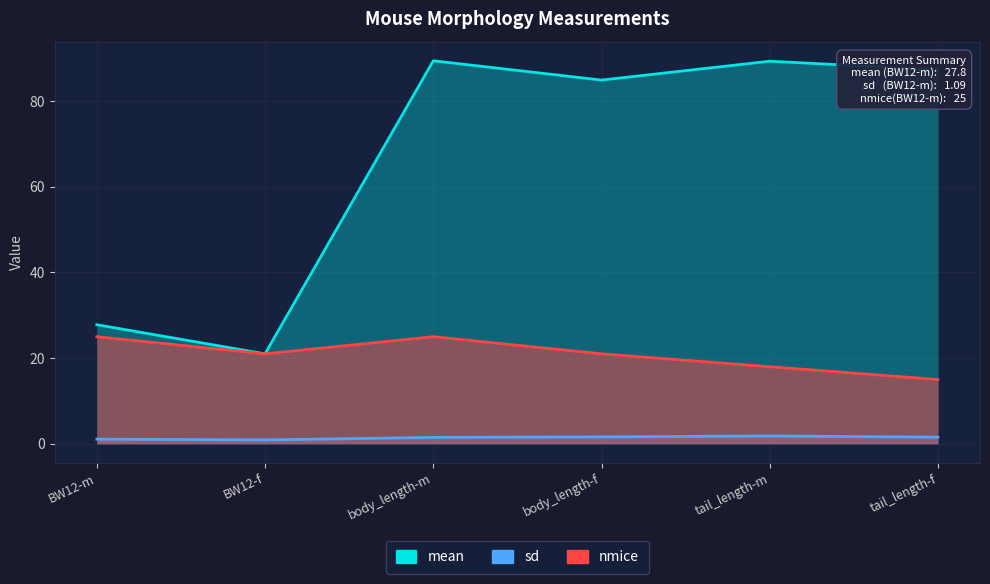

Where is mean nearest to the value 55?

BW12-m